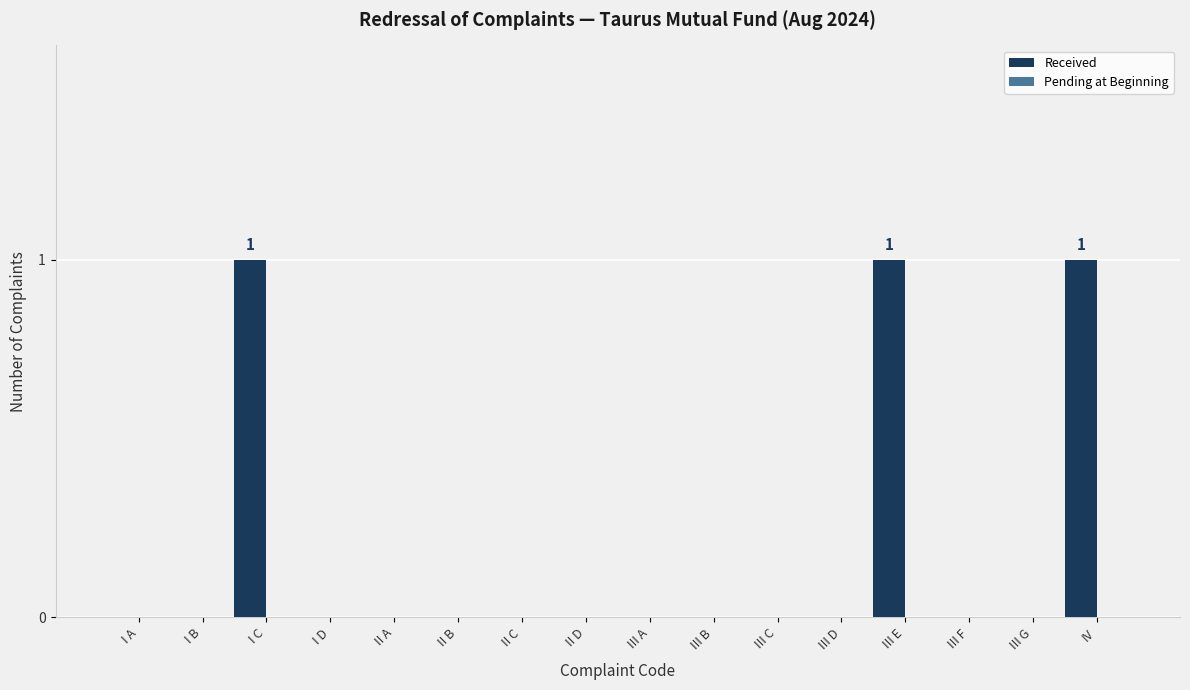

What is the change in value from III C to III E?

+1